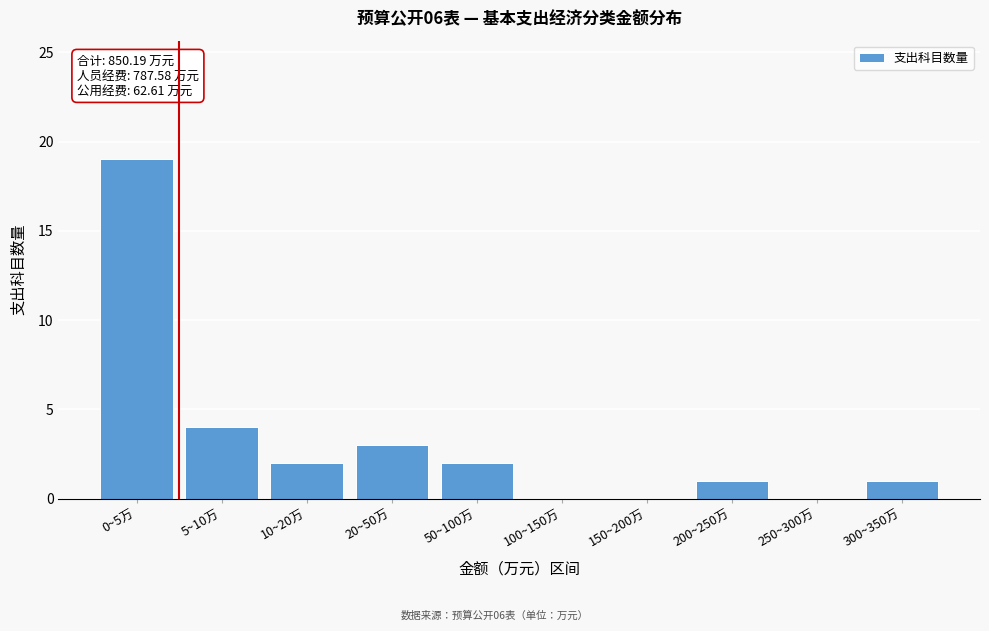

Reading right to left, list all the values displayed in this chart.

300~350万=1	250~300万=0	200~250万=1	150~200万=0	100~150万=0	50~100万=2	20~50万=3	10~20万=2	5~10万=4	0~5万=19